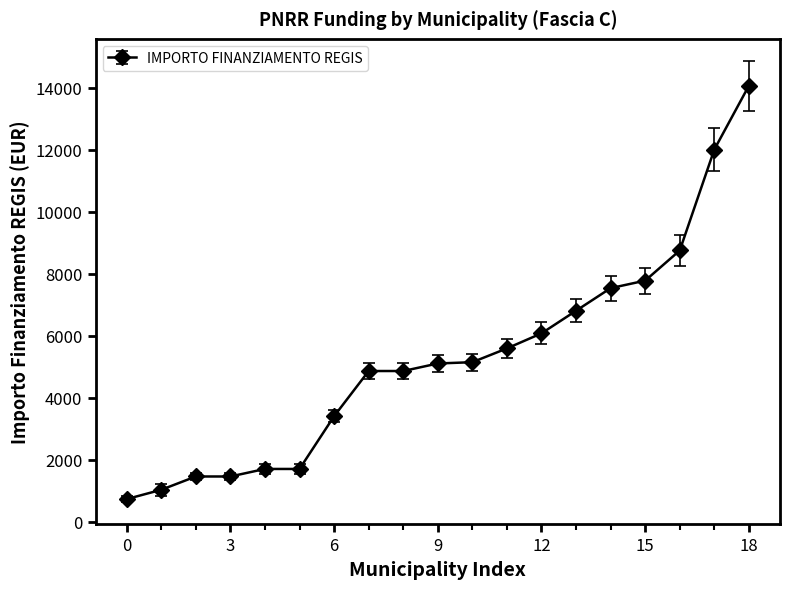

What is the difference between the second highest and minimum values?

11276